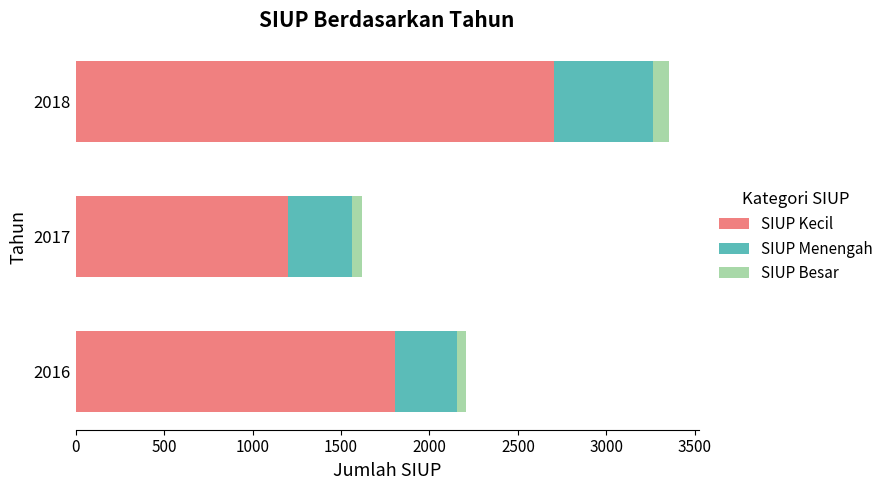

The value of SIUP Kecil at 2016 is 2556. True or false?

False